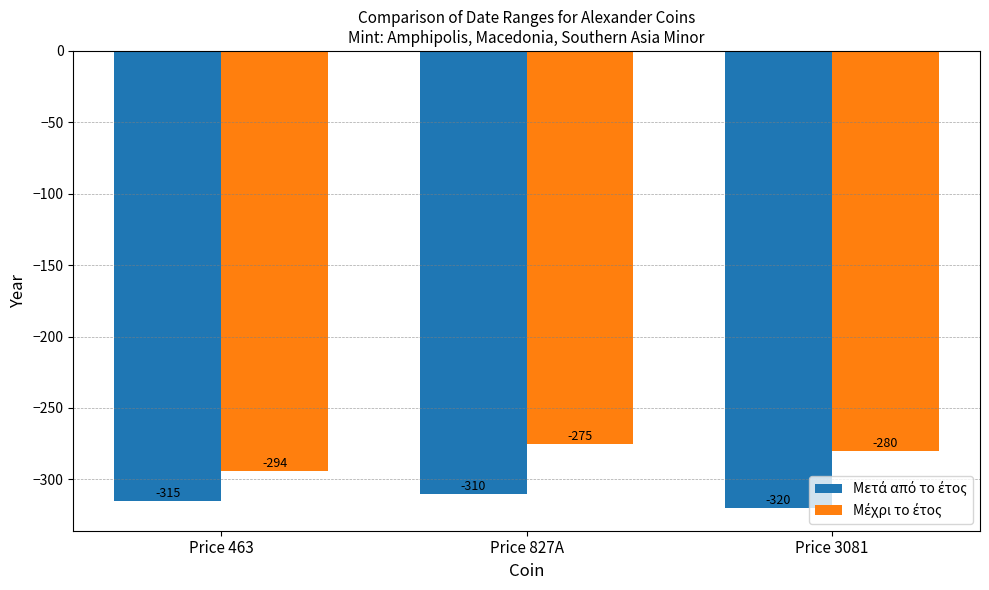

At which category is the sum across all series the highest?

Price 827A